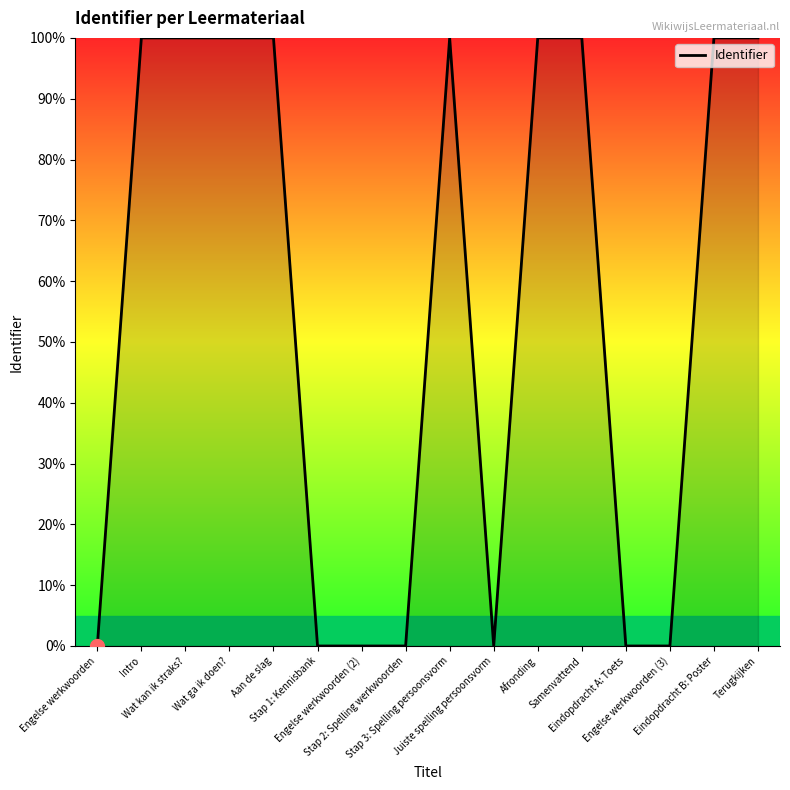

What is the greatest value displayed?

100.0